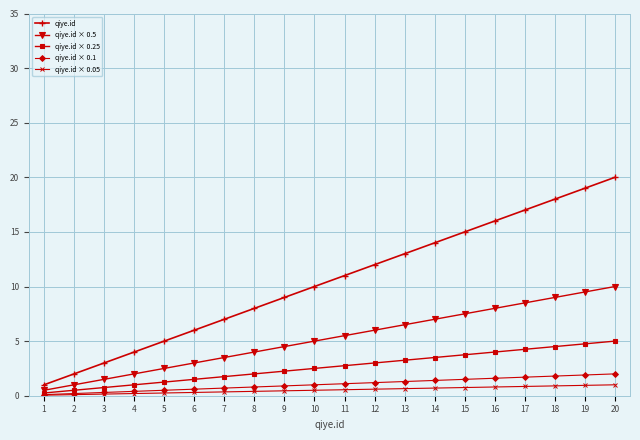

What are all the series names shown in the legend?

qiye.id, qiye.id × 0.5, qiye.id × 0.25, qiye.id × 0.1, qiye.id × 0.05